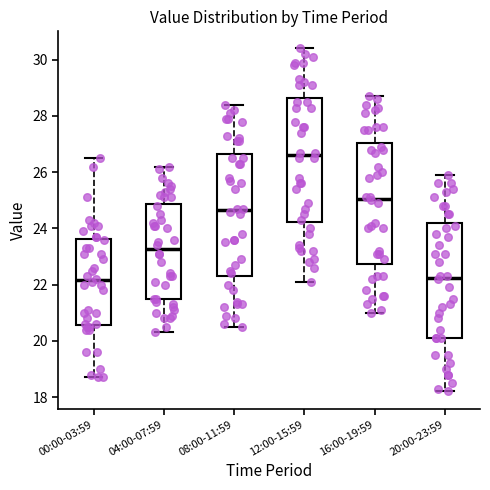

Reading left to right, read every box against the y-axis: the position of its median line, the range the box covers, and the ends of its whiskers. The values are not printed on the chart, so give them approximately, as read against the axis.

00:00-03:59: median 22.2, box 20.6 to 23.6, whiskers 18.8 to 26.6
04:00-07:59: median 23.2, box 21.4 to 24.8, whiskers 20.4 to 26.2
08:00-11:59: median 24.6, box 22.4 to 26.6, whiskers 20.6 to 28.4
12:00-15:59: median 26.6, box 24.2 to 28.6, whiskers 22.2 to 30.4
16:00-19:59: median 25.0, box 22.8 to 27.0, whiskers 21.0 to 28.8
20:00-23:59: median 22.2, box 20.2 to 24.2, whiskers 18.2 to 26.0